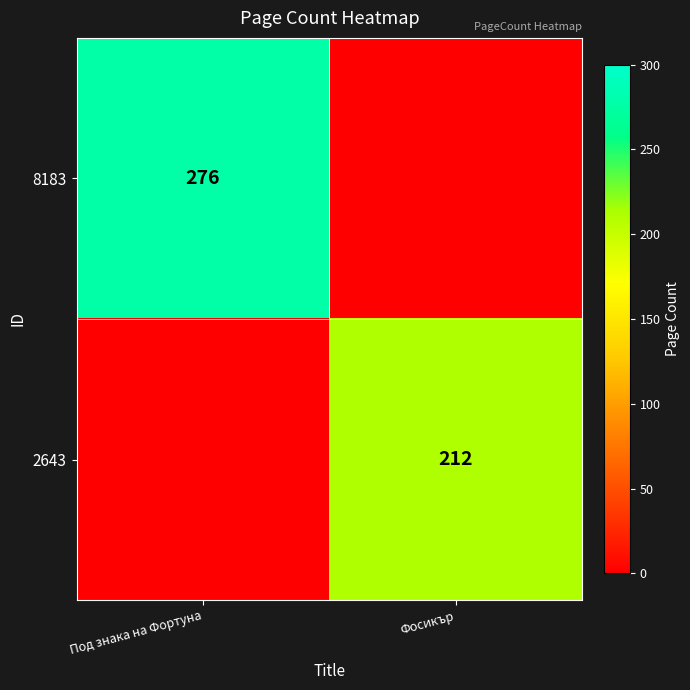

Is it true that 2643 equals 212 at Фосикър?

True